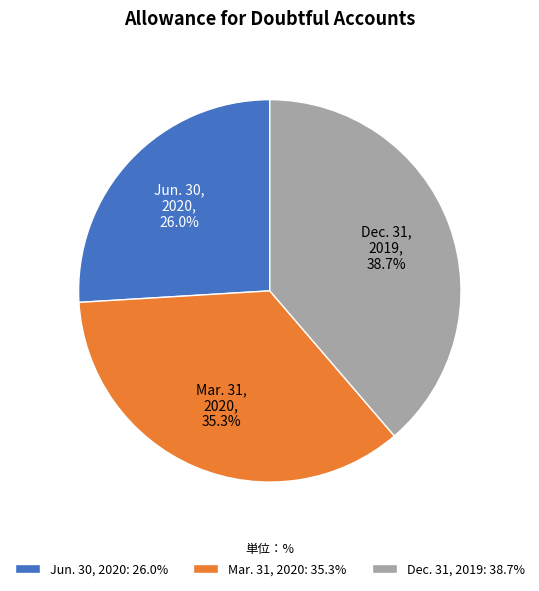

How many segments does this pie chart have?

3